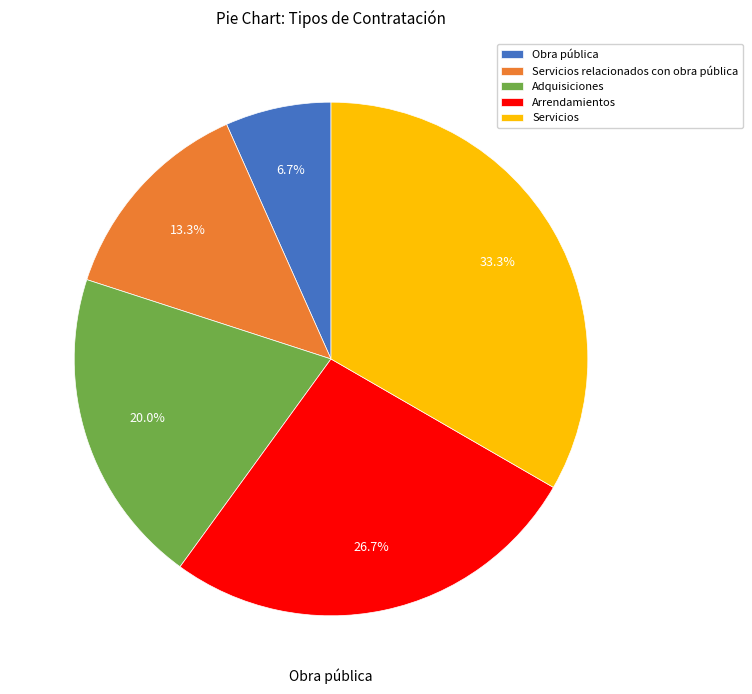

What percentage is NOT represented by Servicios relacionados con obra pública?

86.7%